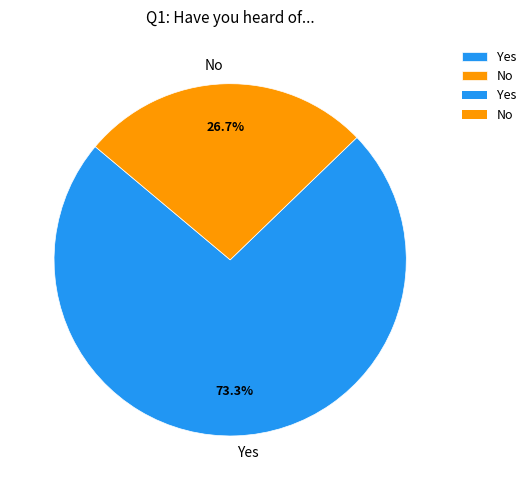

Is it true that No is 27% of the pie?

True